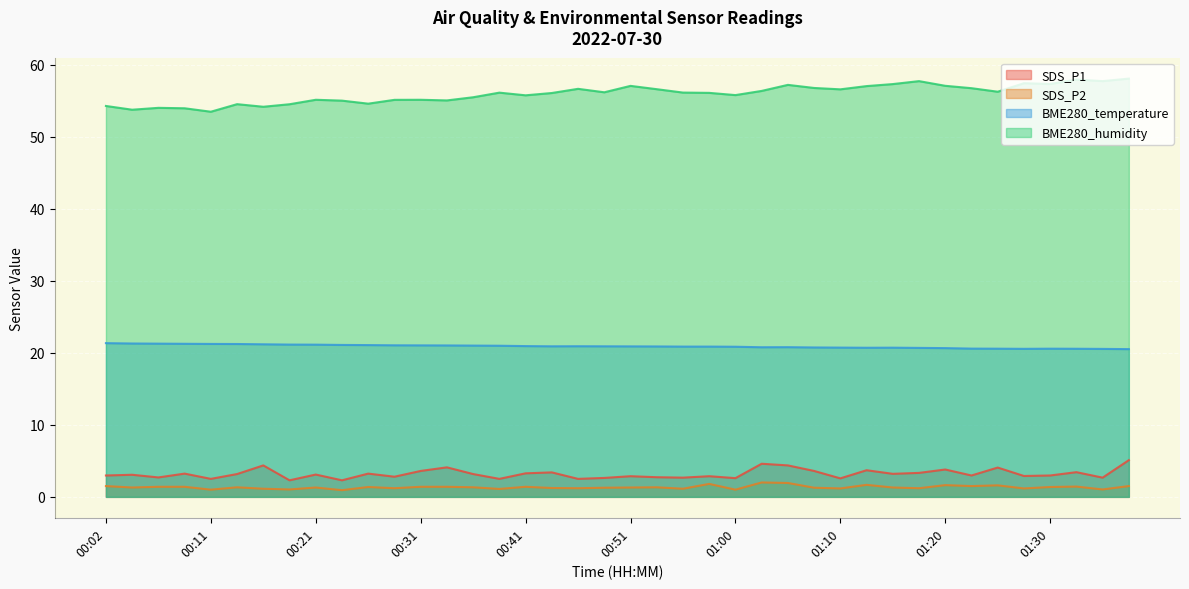

What is the sum of all BME280_humidity values?

2238.9